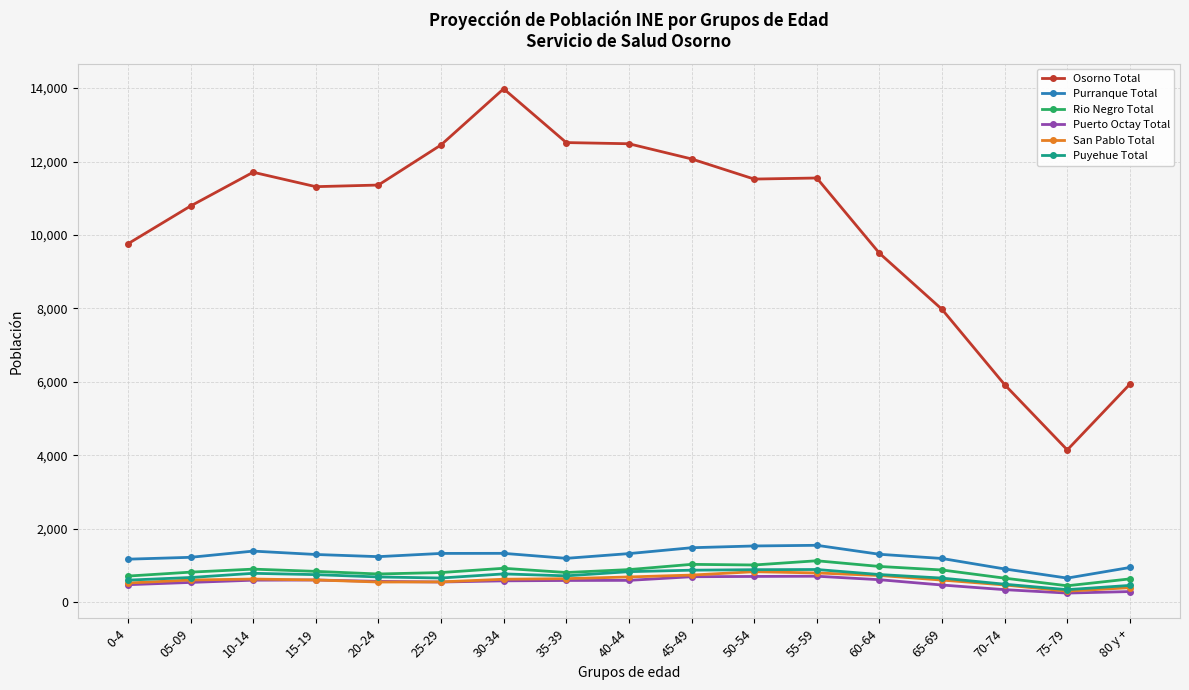

What is the greatest value displayed?

13982